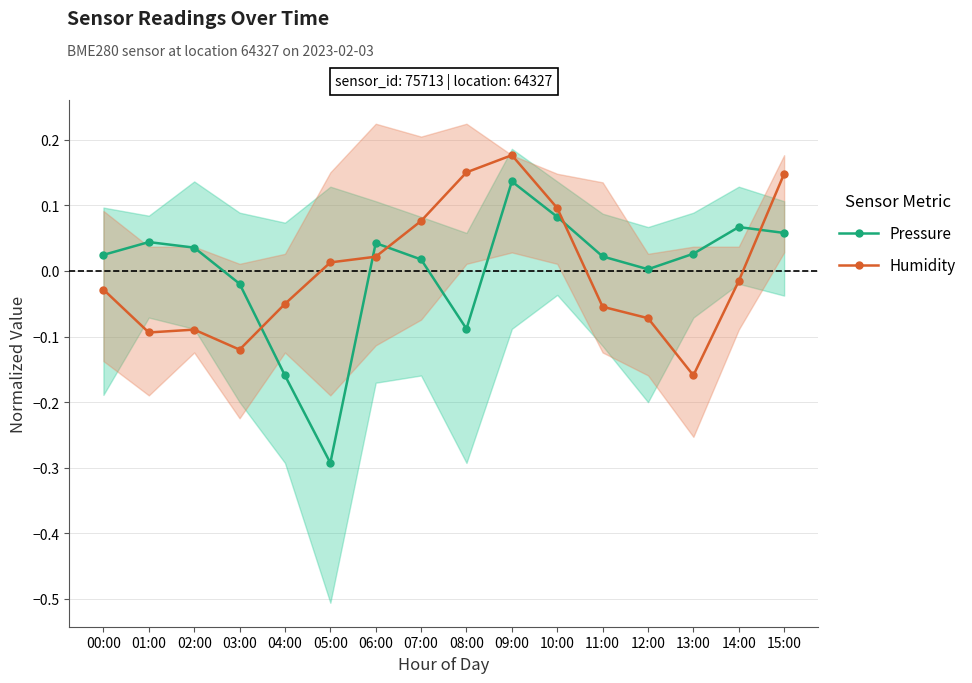

What is the difference between the pressure (mean) values at 03:00 and 05:00?

0.3